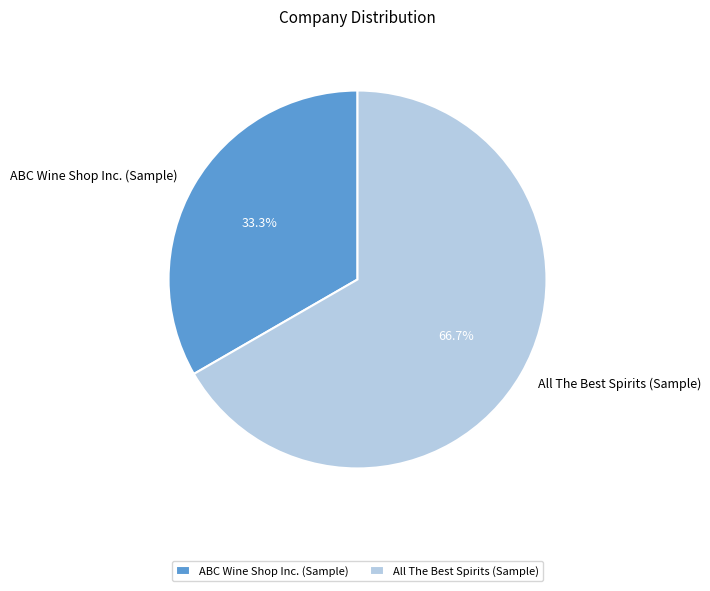

Which category has the smallest portion of the pie?

ABC Wine Shop Inc. (Sample)